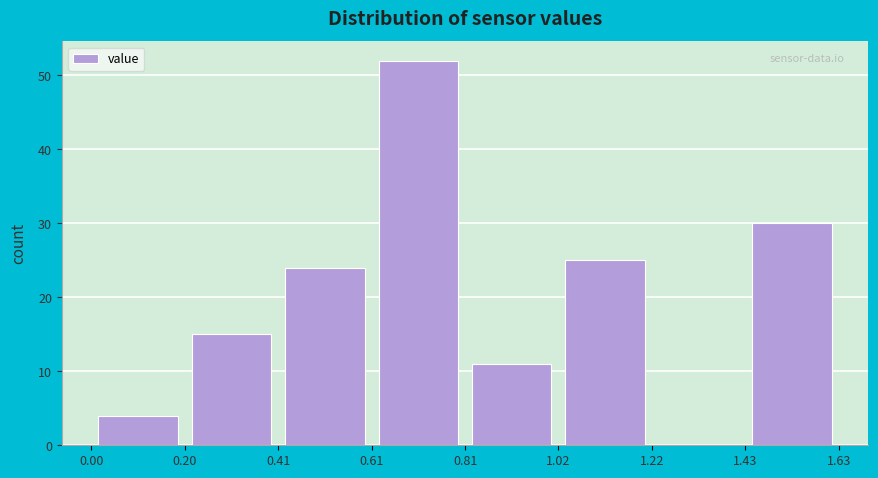

Reading left to right, transcribe this chart: for each bar, give the range it covers on the x-axis and its height. The values are not printed on the chart, so give them approximately, as read against the axis.

0.00 to 0.20: 4
0.20 to 0.41: 15
0.41 to 0.61: 24
0.61 to 0.81: 52
0.81 to 1.02: 11
1.02 to 1.22: 25
1.22 to 1.43: 0
1.43 to 1.63: 30